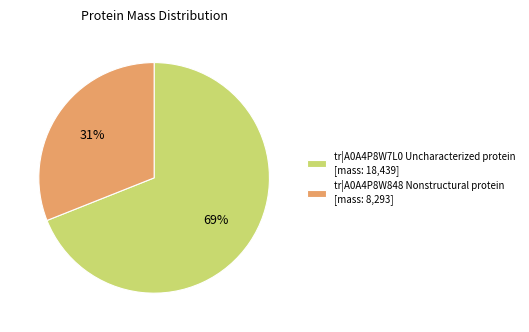

How many slices are in this pie chart?

2